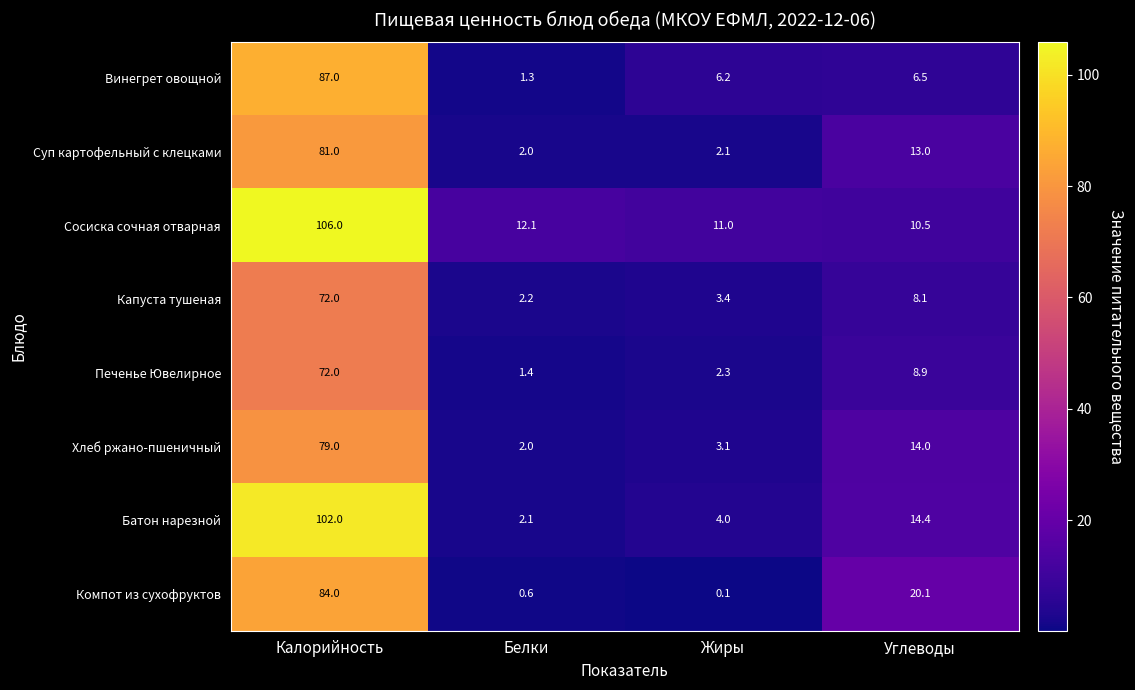

What is the sum of the Винегрет овощной values at Калорийность and Белки?

88.3